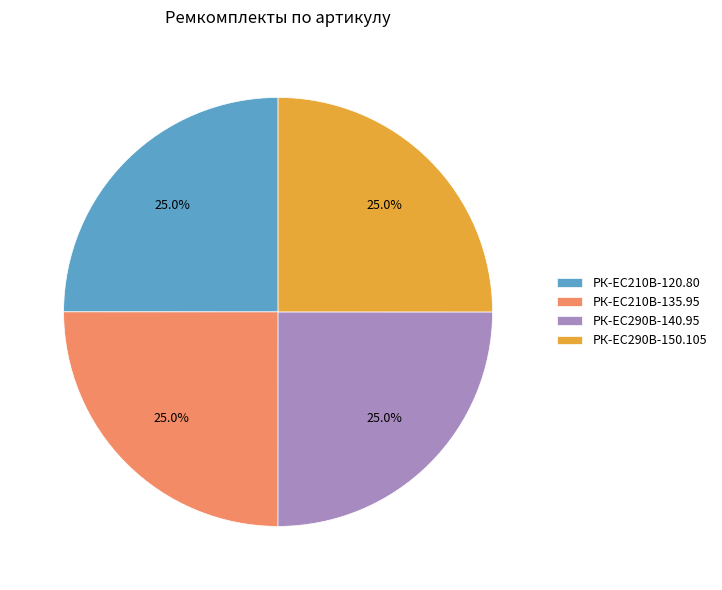

Approximately how many times larger is the value at РК-EC210В-135.95 compared to РК-ЕС290В-140.95?

1.0